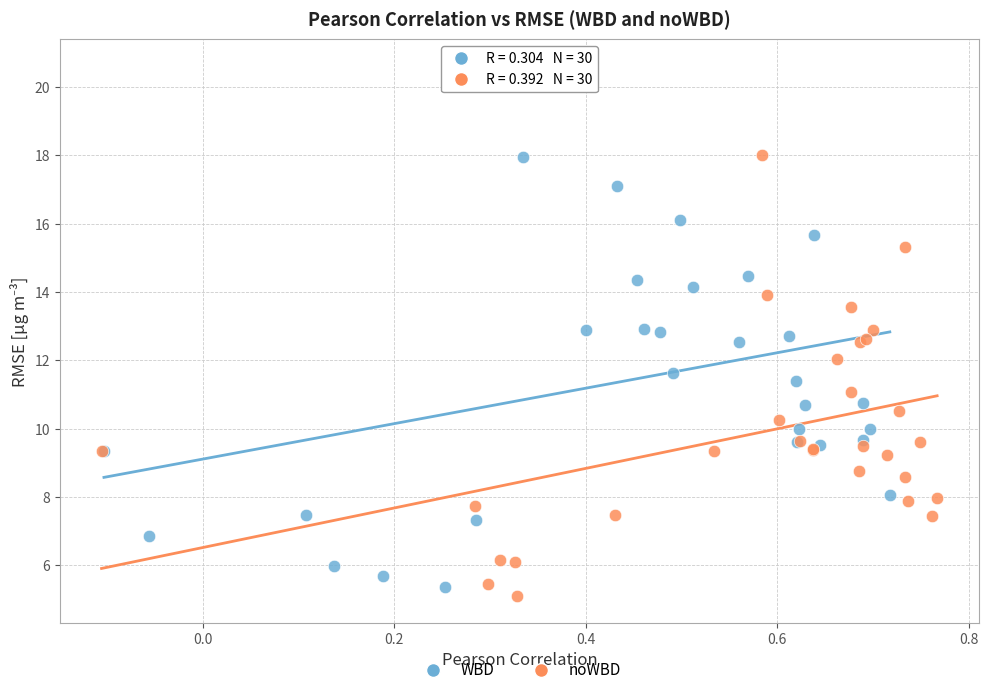

What are all the series names shown in the legend?

WBD, noWBD